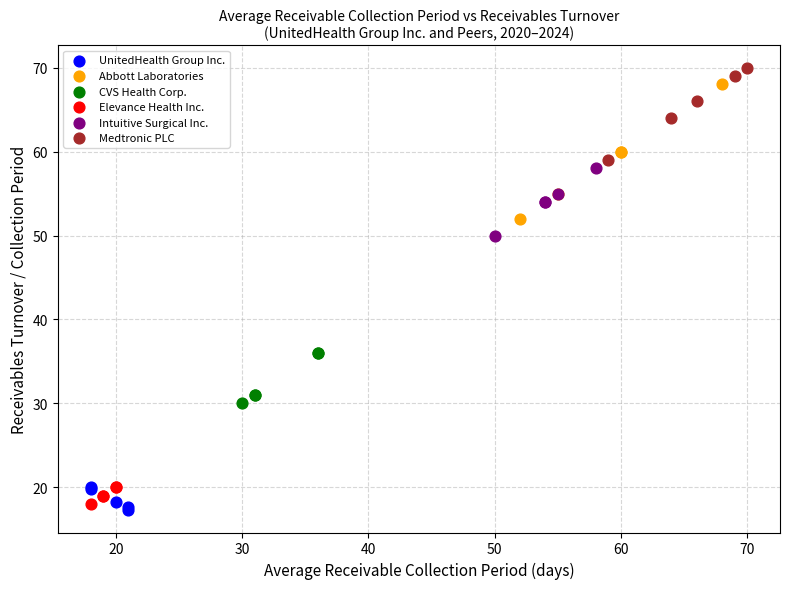

Which series contains the highest Y value?

Medtronic PLC